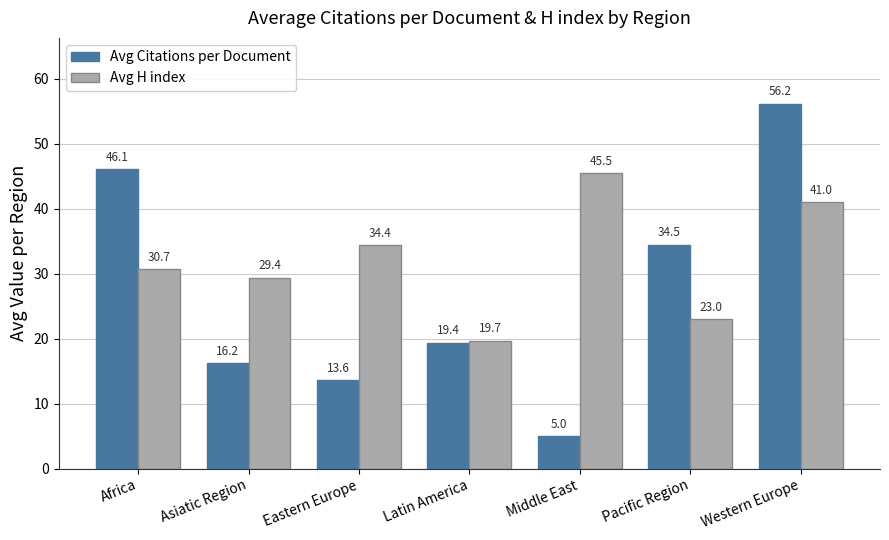

What is the value of the Avg Citations per Document bar at the 2nd from the left?

16.2